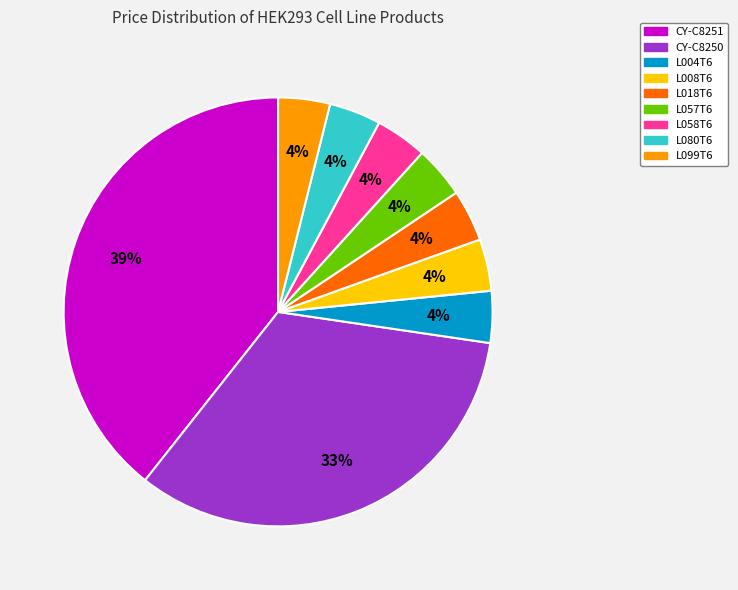

Which category has the biggest portion of the pie?

CY-C8251